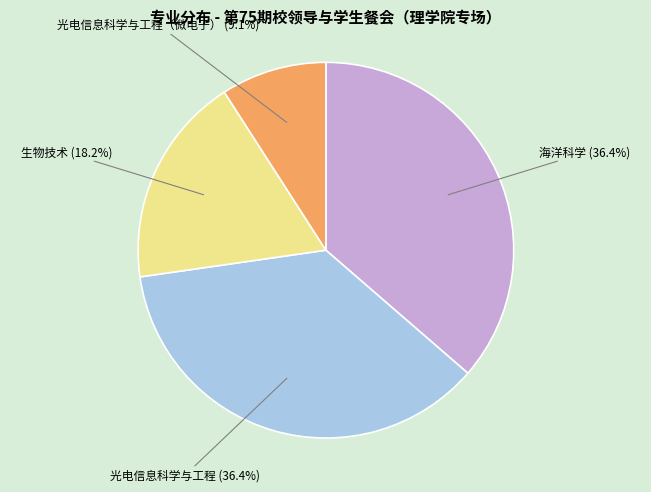

What is the total percentage of 海洋科学 (36.4%) and 光电信息科学与工程 (36.4%)?

72.7%